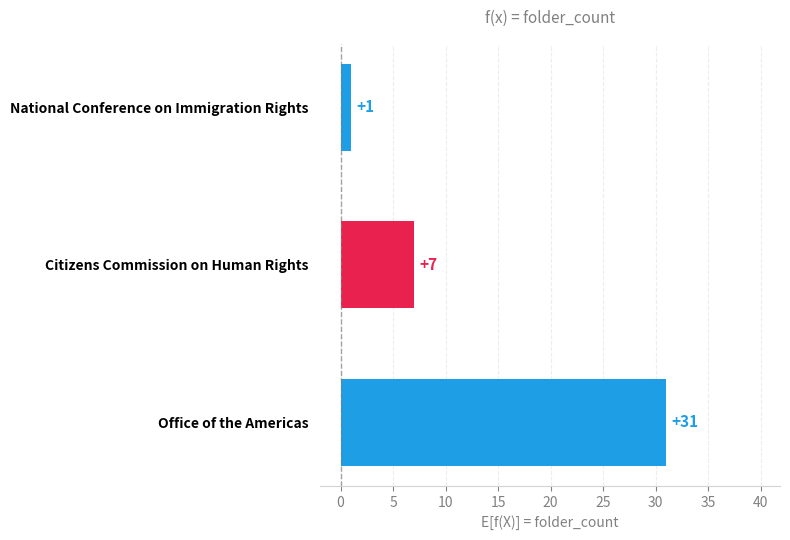

List the labels in order of value, largest first.

Office of the Americas, Citizens Commission on Human Rights, National Conference on Immigration Rights